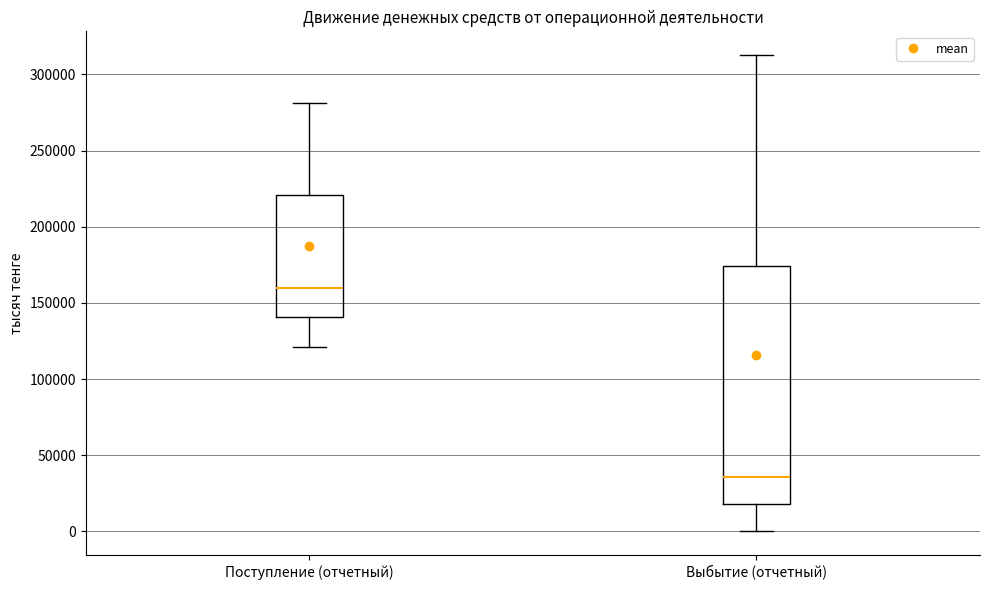

Where does the lower whisker of the box for Поступление (отчетный) end on the y-axis? The values are not printed on the chart, so give them approximately, as read against the axis.

120000